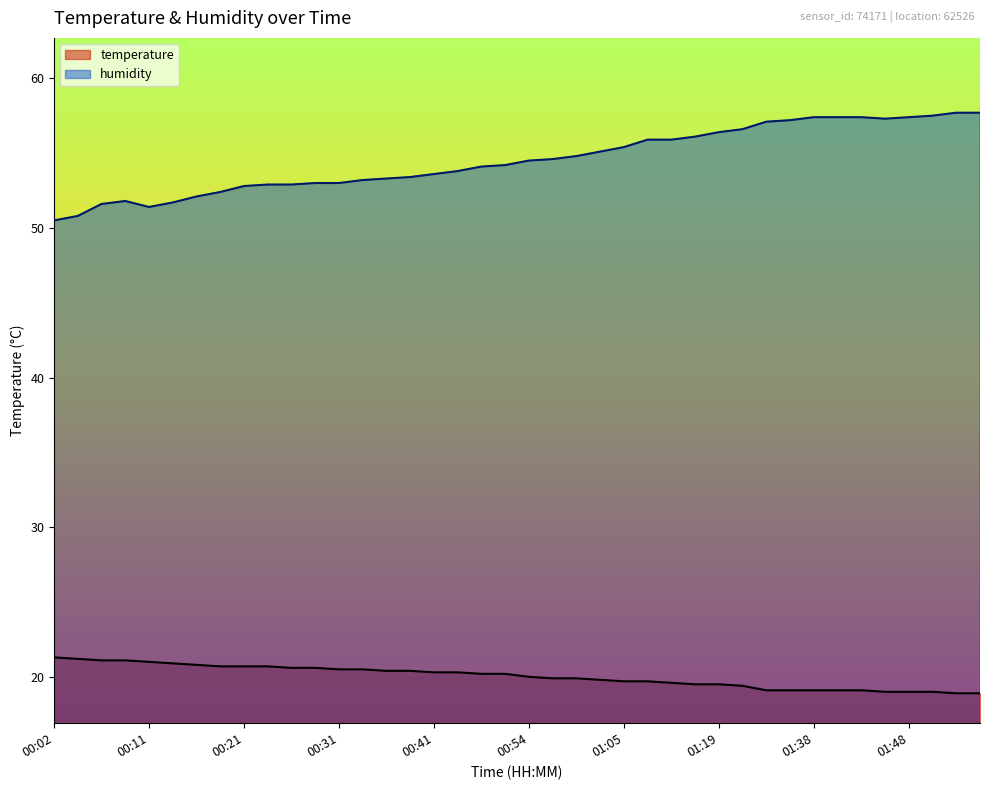

Where does the temperature series first go above 20?

00:02